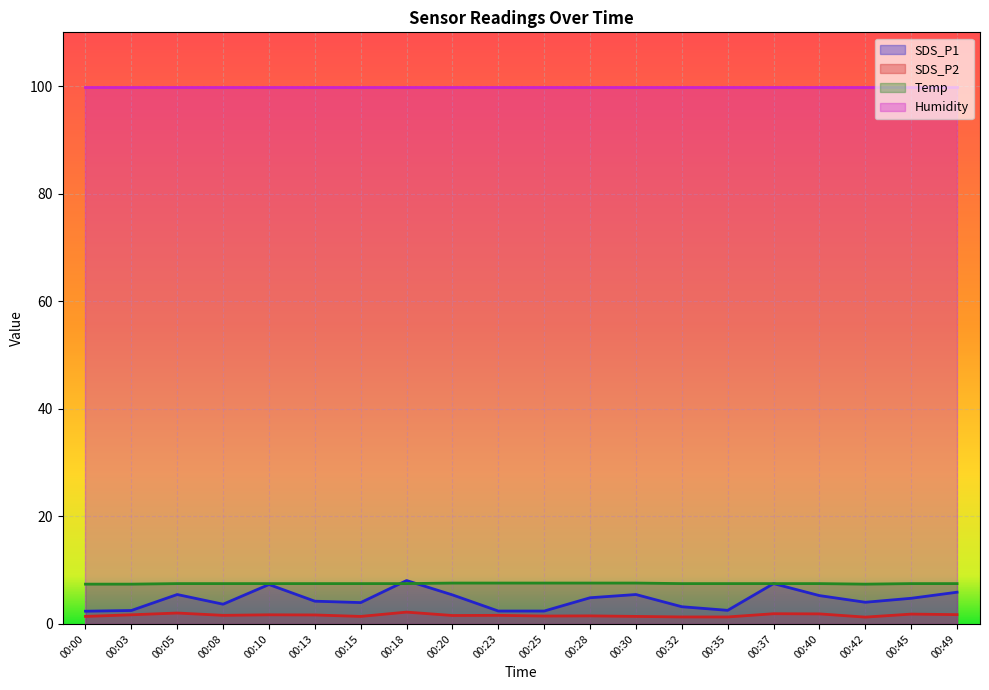

What value does the SDS_P2 series have at 00:20?

1.6